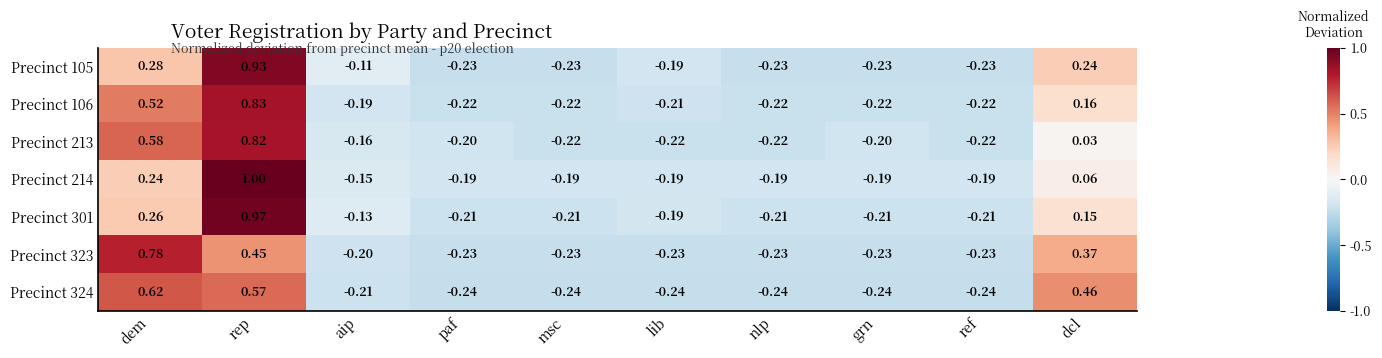

At which label does Precinct 214 reach its peak?

rep